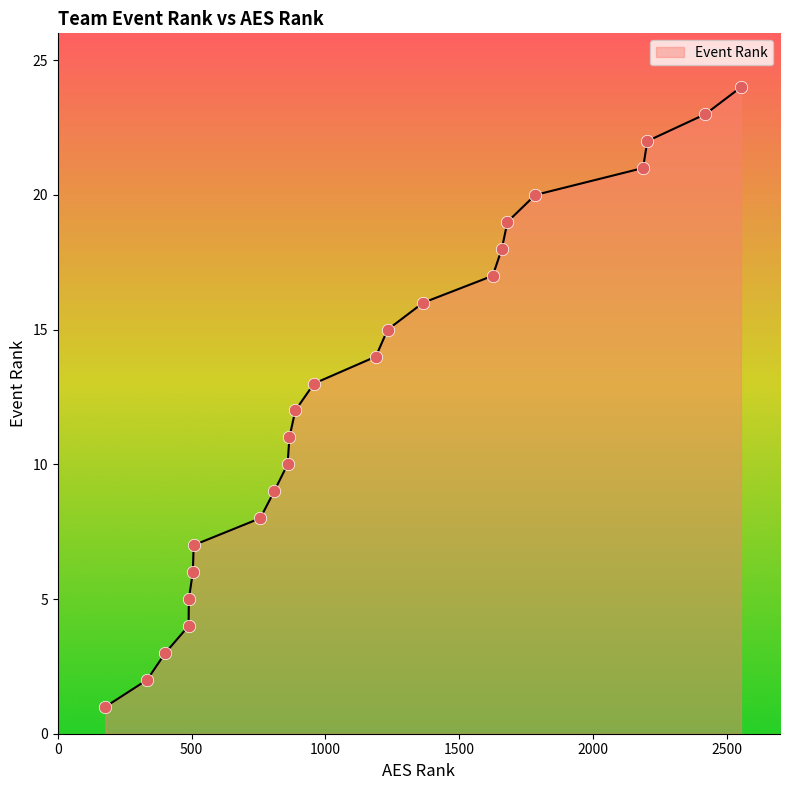

What is the maximum value shown in the chart?

24